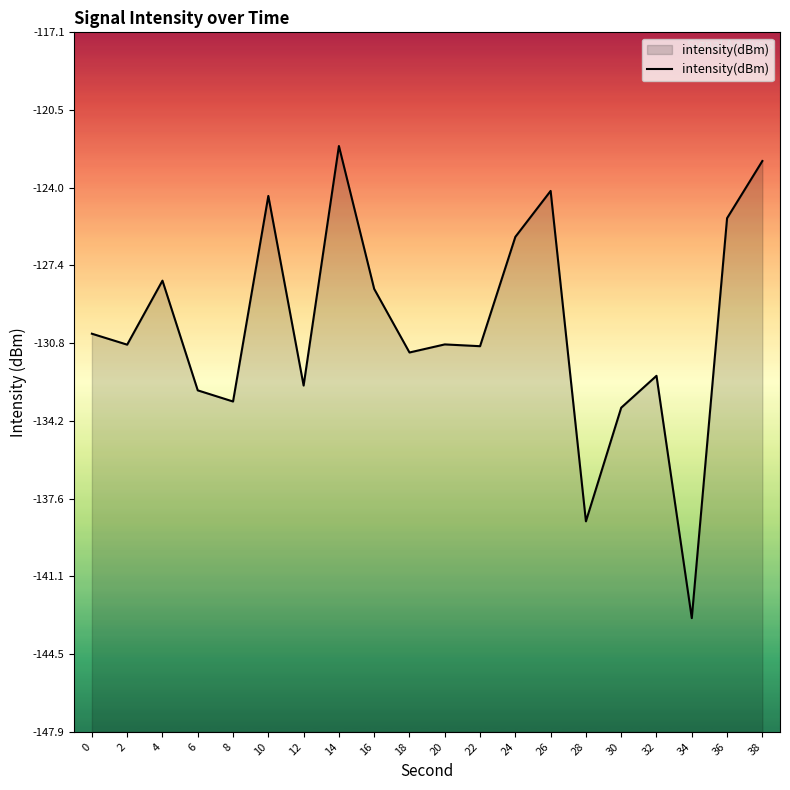

List the labels in order of value, largest first.

14, 38, 26, 10, 36, 24, 4, 16, 0, 20, 2, 22, 18, 32, 12, 6, 8, 30, 28, 34